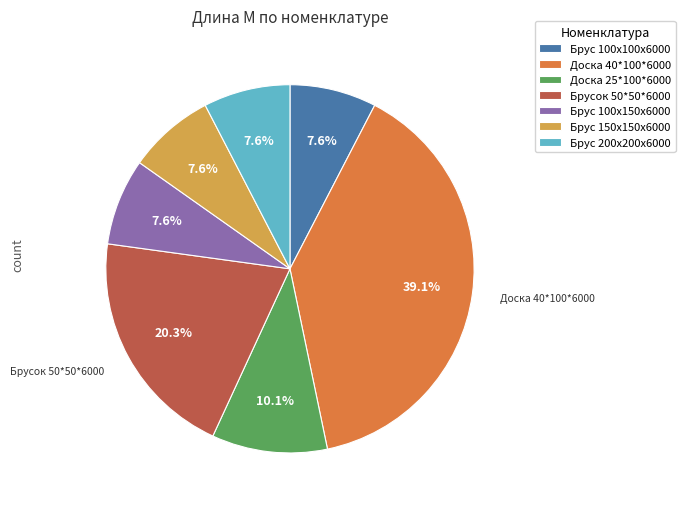

To the nearest percent, what is the difference between the largest and smallest slice percentages?

32%